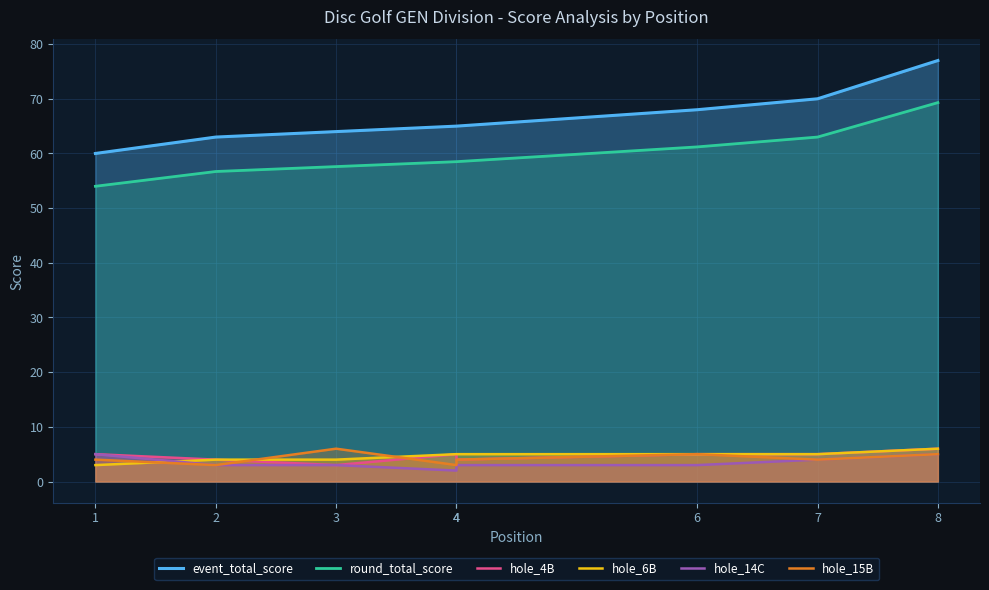

What is the approximate value of hole_15B at 2?

3.0